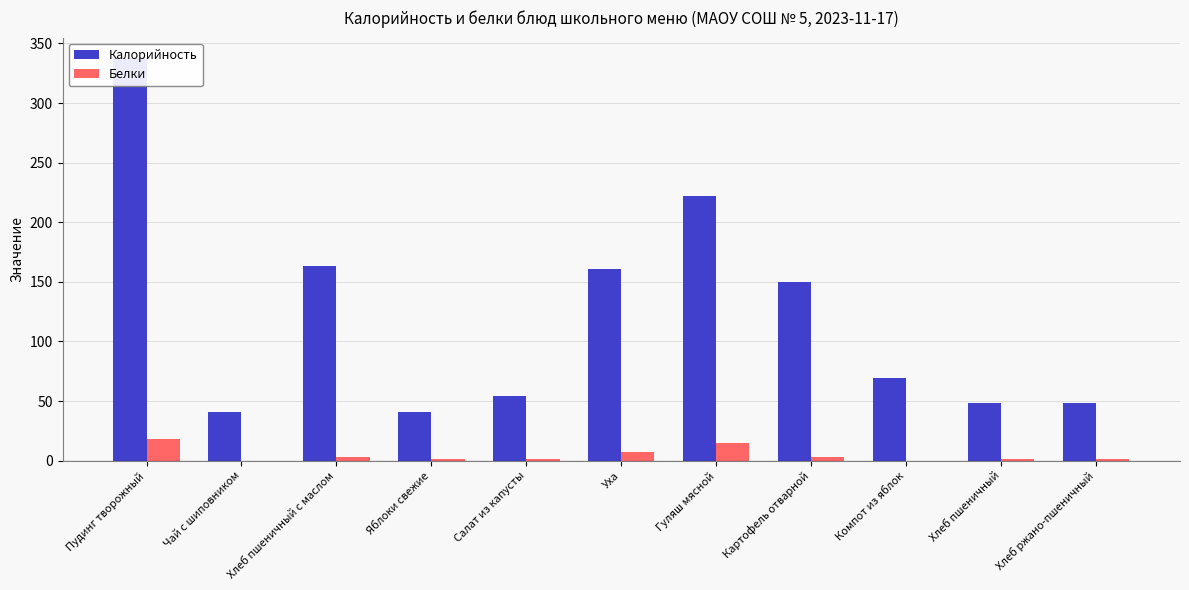

Reading left to right, list all the values displayed in this chart.

Калорийность: Пудинг творожный=338	Чай с шиповником=41	Хлеб пшеничный с маслом=163	Яблоки свежие=41	Салат из капусты=54	Уха=161	Гуляш мясной=222	Картофель отварной=150	Компот из яблок=69	Хлеб пшеничный=48	Хлеб ржано-пшеничный=48
Белки: Пудинг творожный=18	Чай с шиповником=0	Хлеб пшеничный с маслом=3	Яблоки свежие=1	Салат из капусты=1	Уха=7	Гуляш мясной=15	Картофель отварной=3	Компот из яблок=0	Хлеб пшеничный=1	Хлеб ржано-пшеничный=1